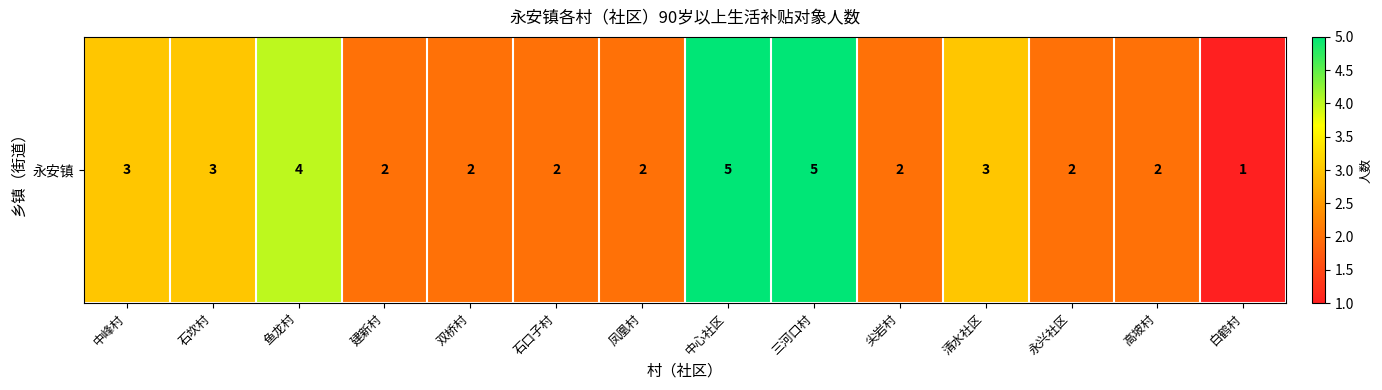

The chart shows a value of 3 at 石口子村. True or false?

False